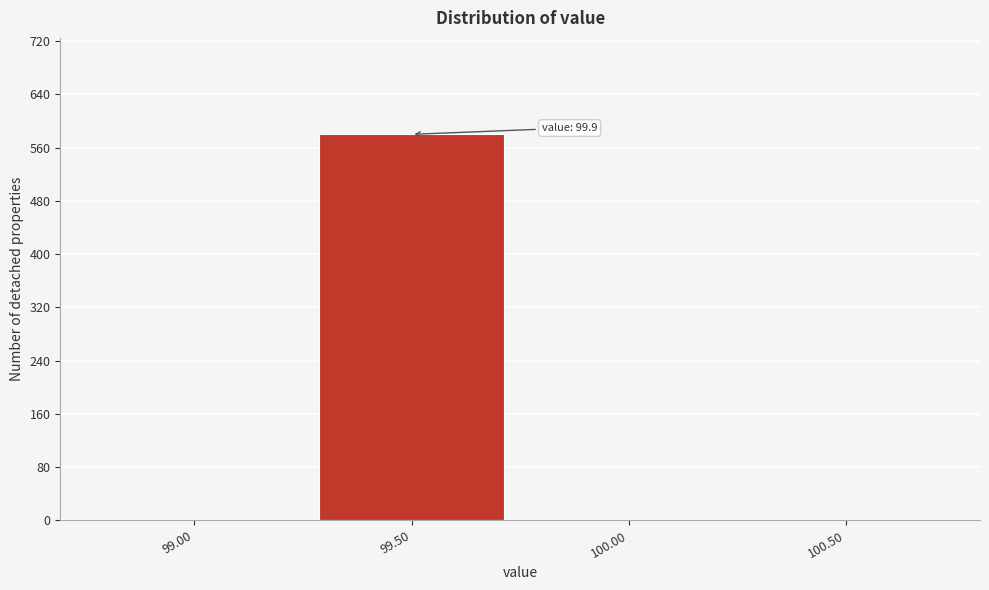

Reading left to right, list all the values displayed in this chart.

99.00=0	99.50=580	100.00=0	100.50=0